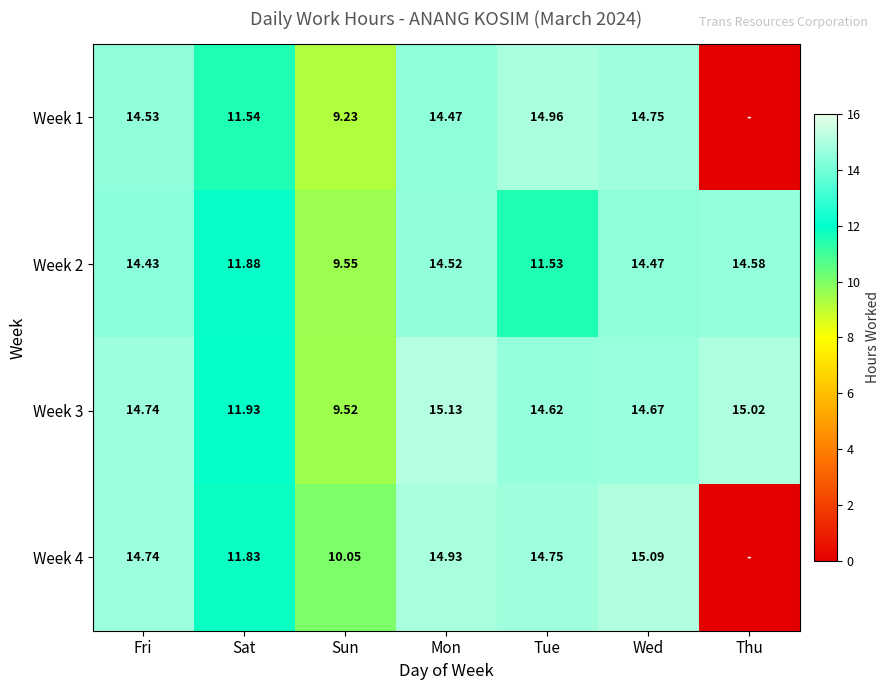

At which label does Week 2 first exceed 14?

Fri